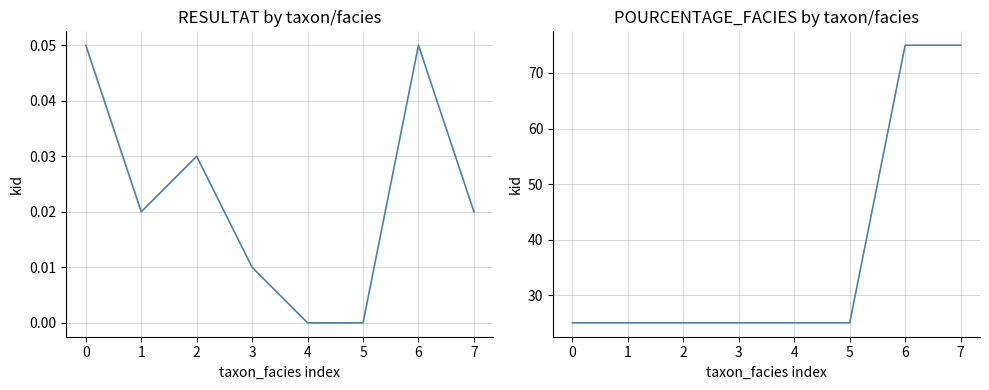

What is the difference between the maximum and minimum values in the POURCENTAGE_FACIES series?

50.0